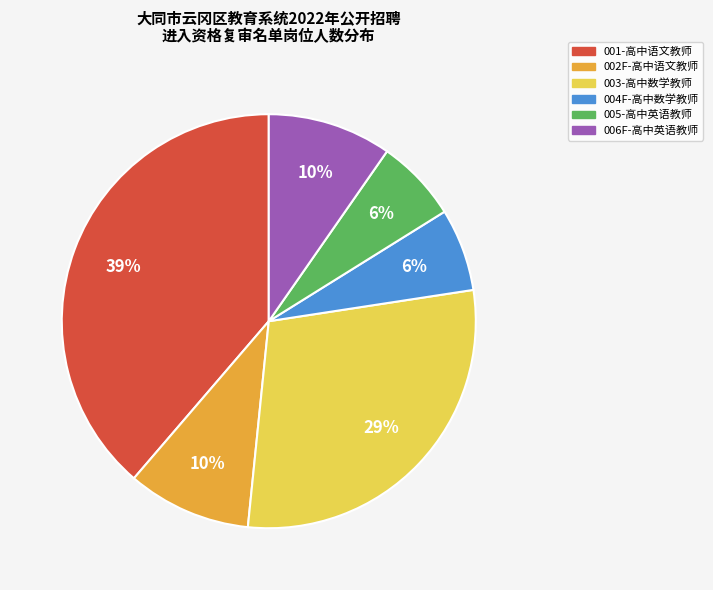

To the nearest percent, what is the average slice percentage?

17%